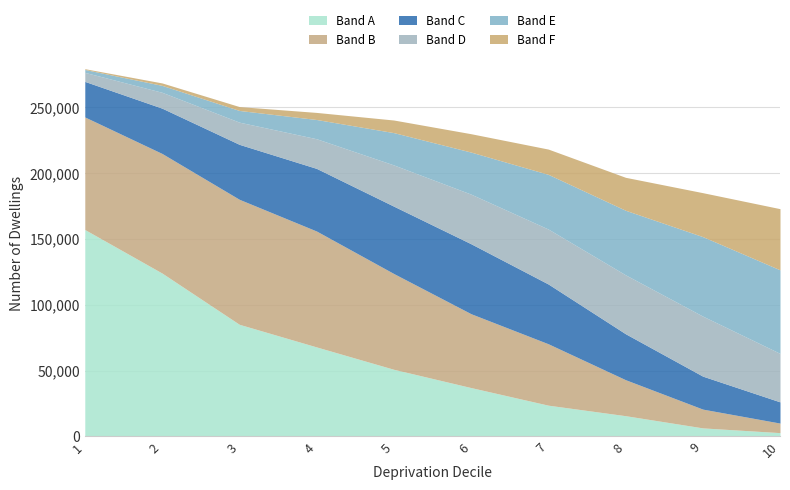

Between 1 and 9, which series saw the biggest shift?

Band A